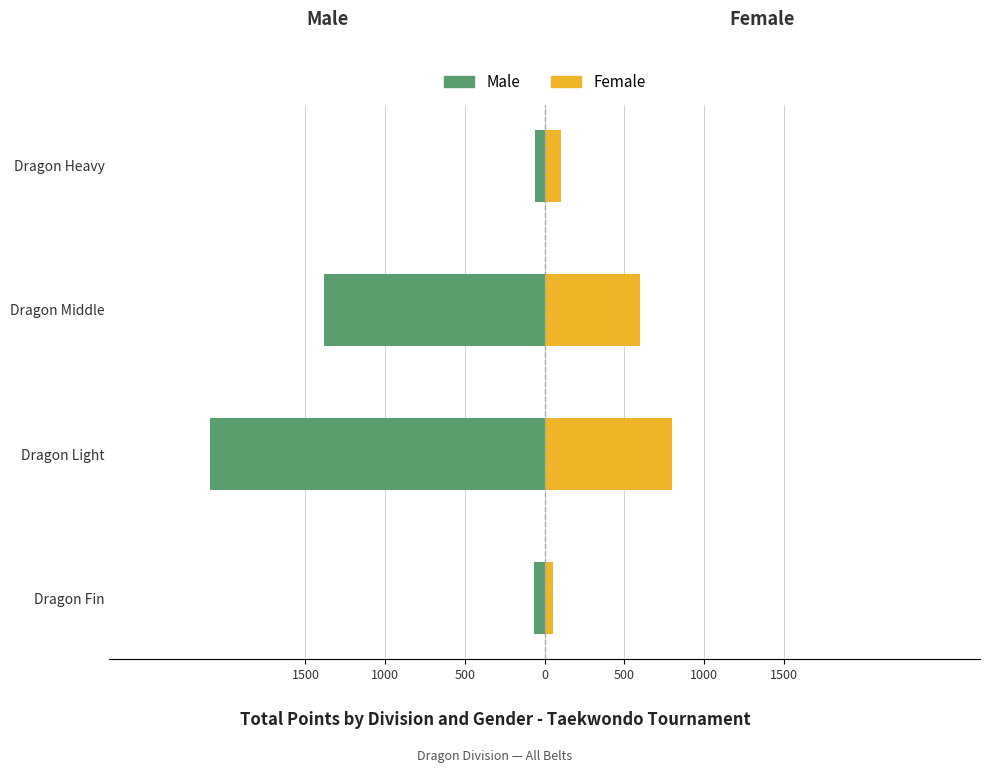

Are the bars horizontal?

Yes